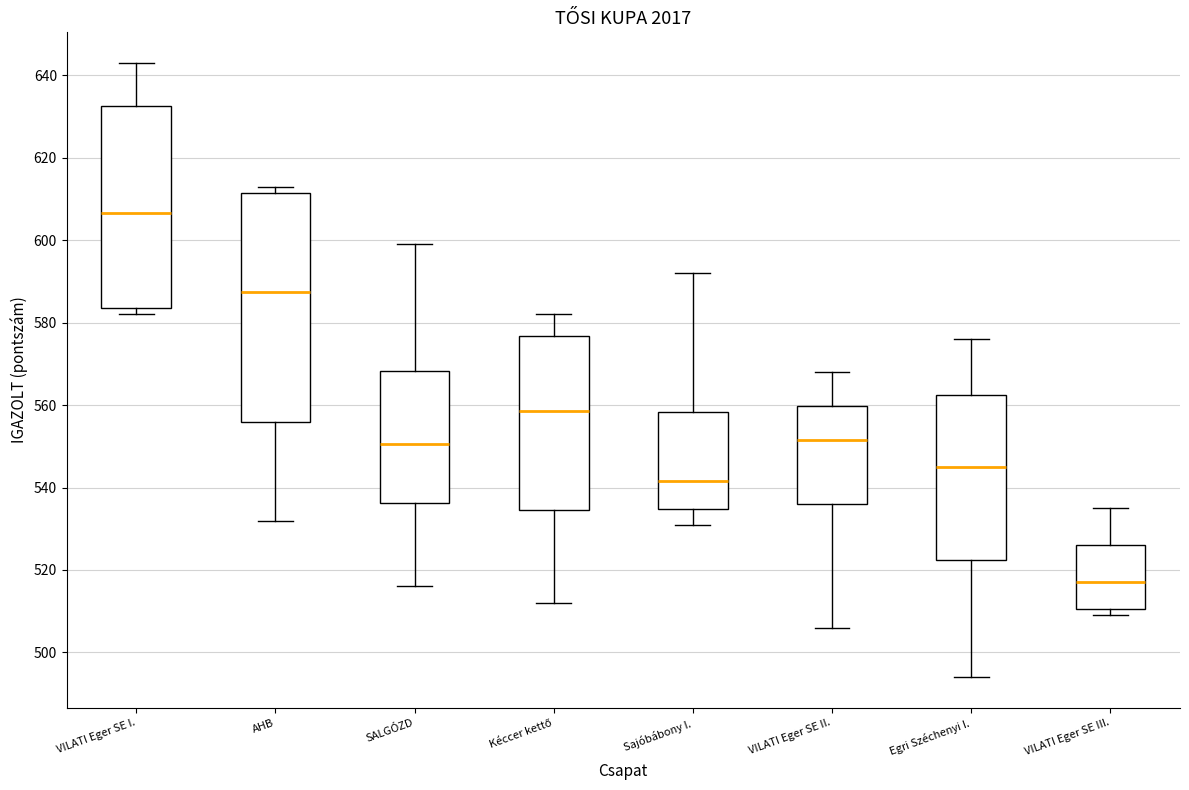

Where is the upper edge of the box for Egri Széchenyi I. on the y-axis? The values are not printed on the chart, so give them approximately, as read against the axis.

562